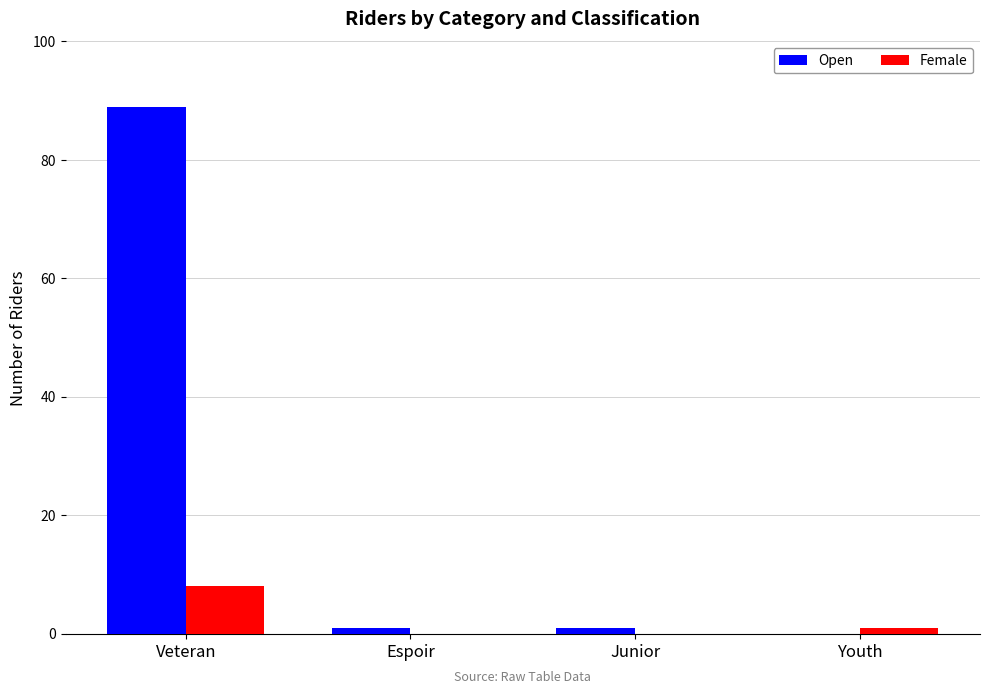

The value of Female at Espoir is 0. True or false?

True